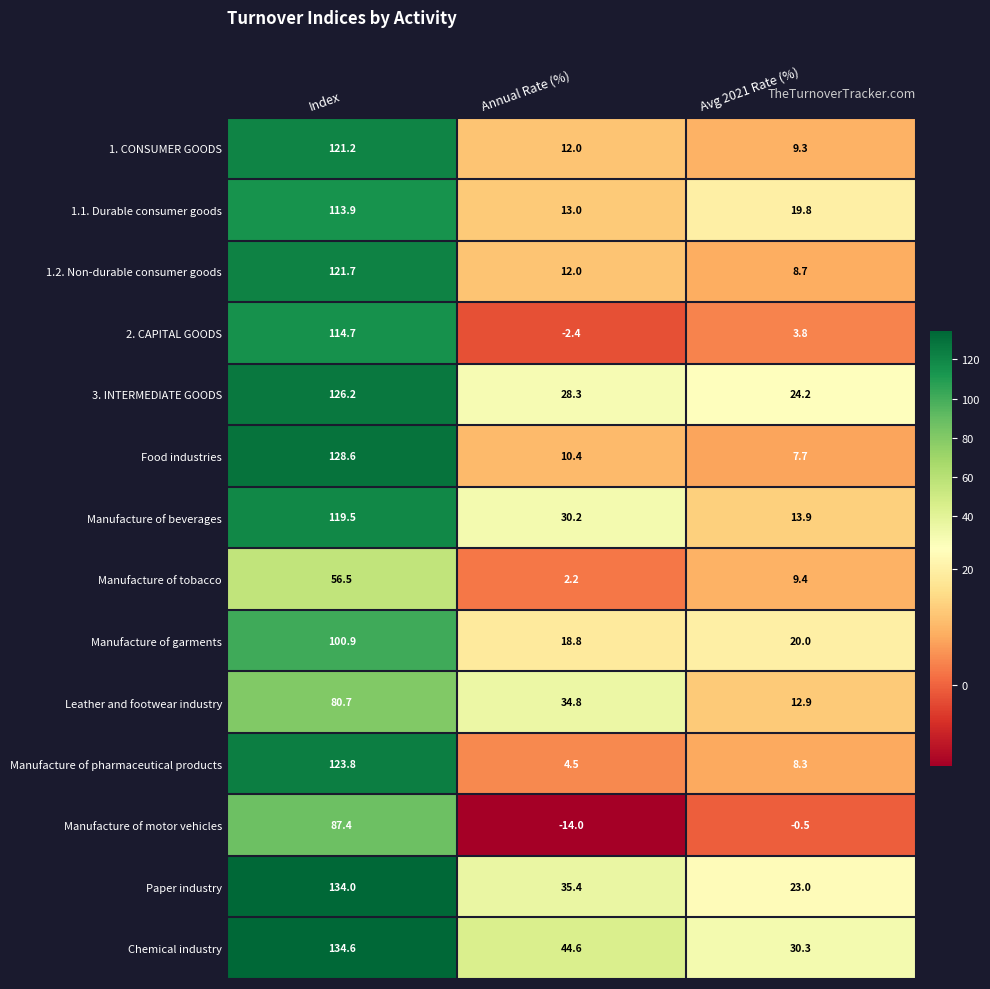

At which category does the chart reach its peak across all series?

Index